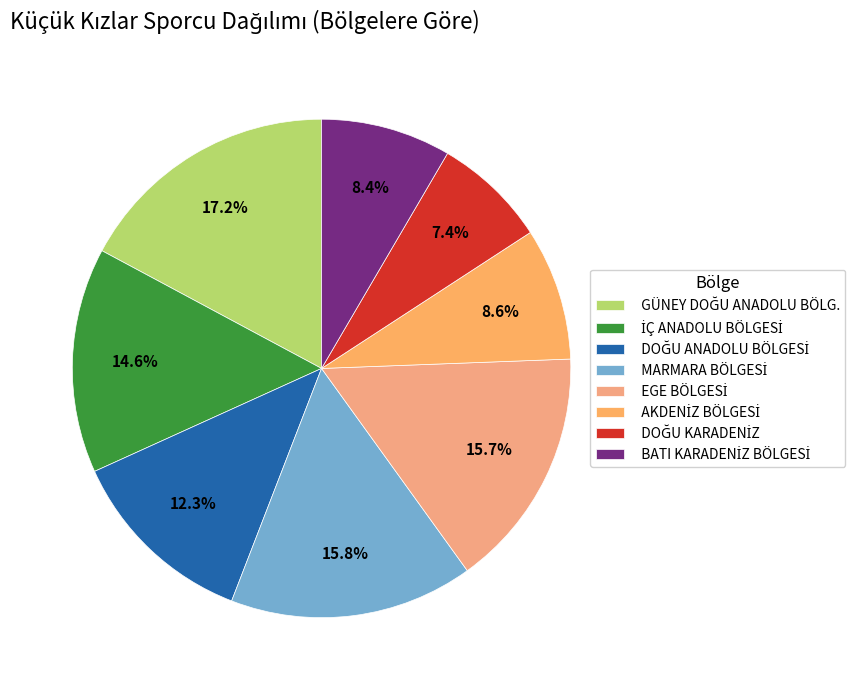

What is the total percentage of DOĞU ANADOLU BÖLGESİ and DOĞU KARADENİZ?

19.7%